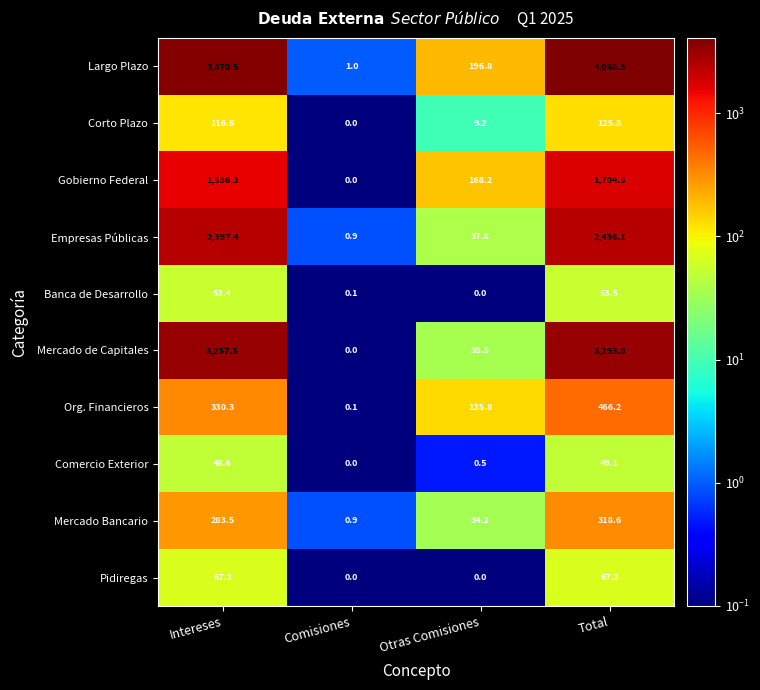

At which category is the sum across all series the highest?

Total